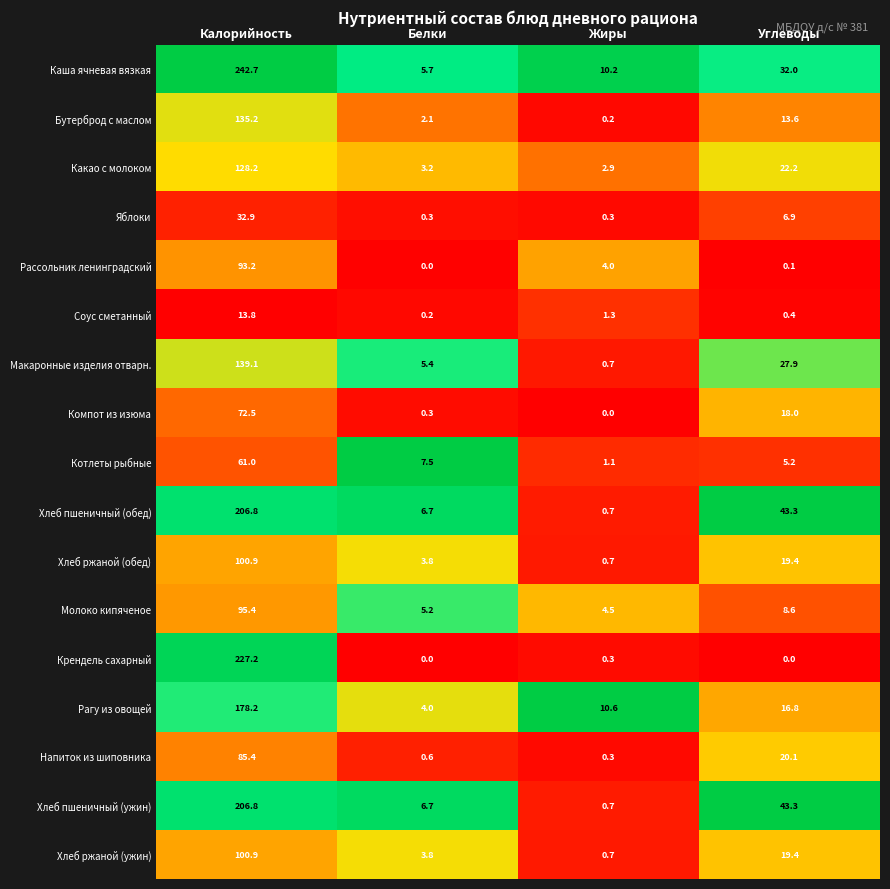

What is the spread (max minus min) of values at Углеводы?

43.3